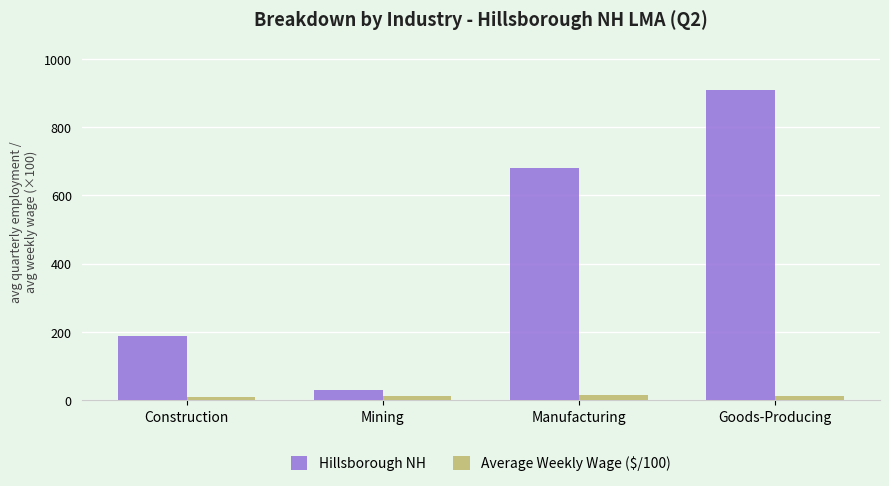

At Construction, list the series in order from largest to smallest.

Hillsborough NH, Average Weekly Wage ($/100)